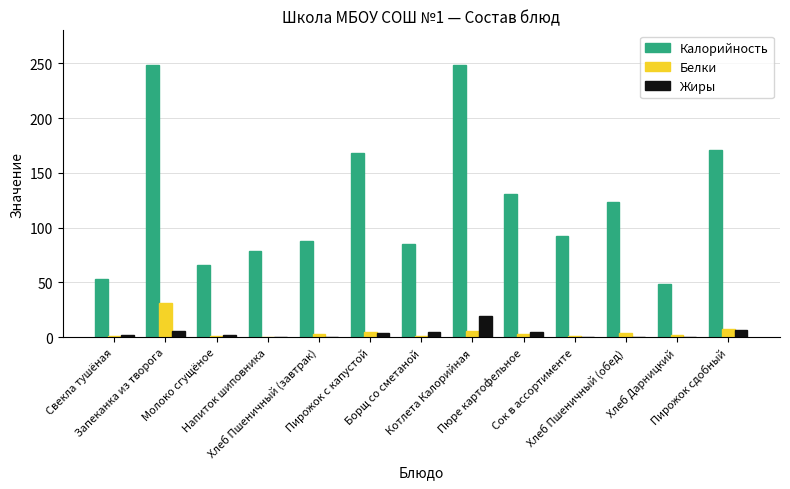

What is the maximum value for Белки?

31.1